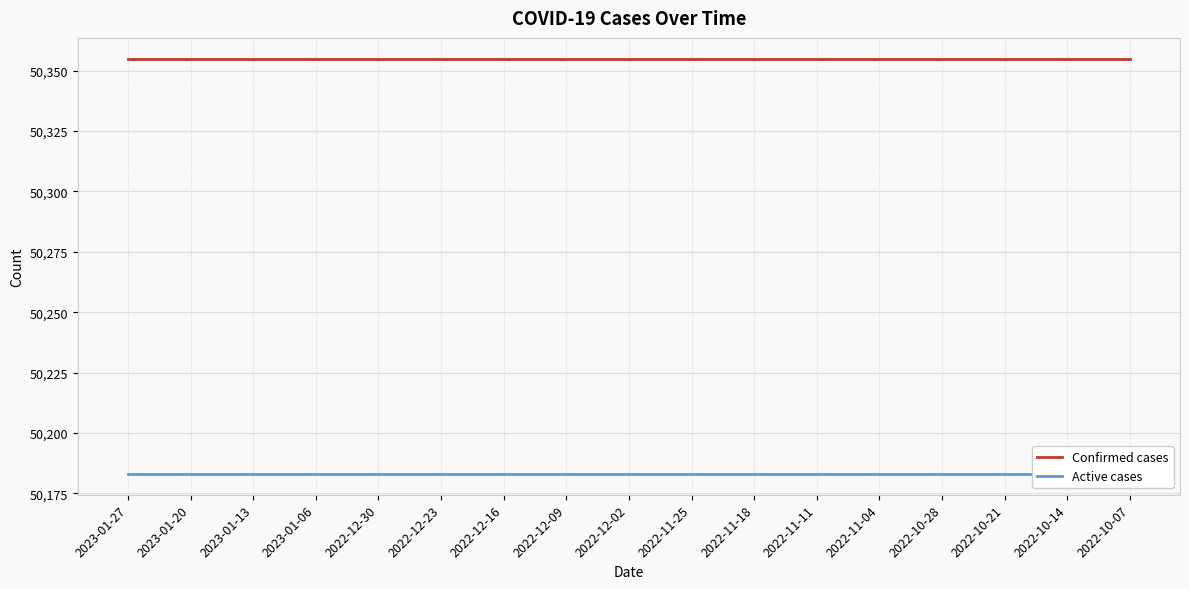

True or false: Confirmed cases and Active cases cross at least once.

False